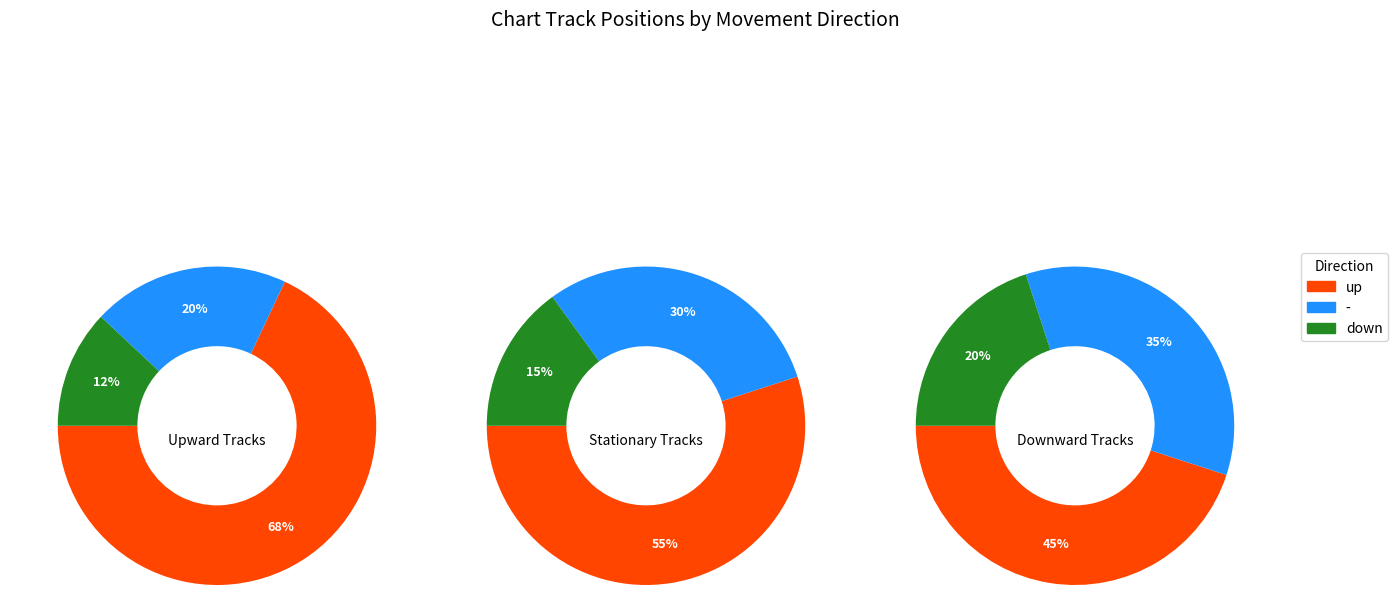

Is it true that up is 54% of the pie?

False